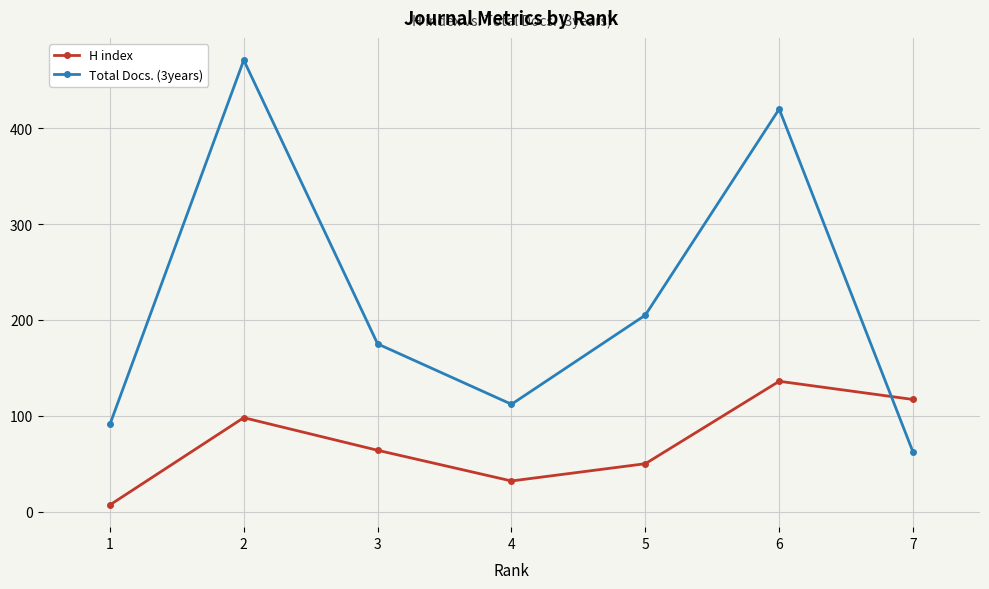

How many categories are shown in the chart?

7